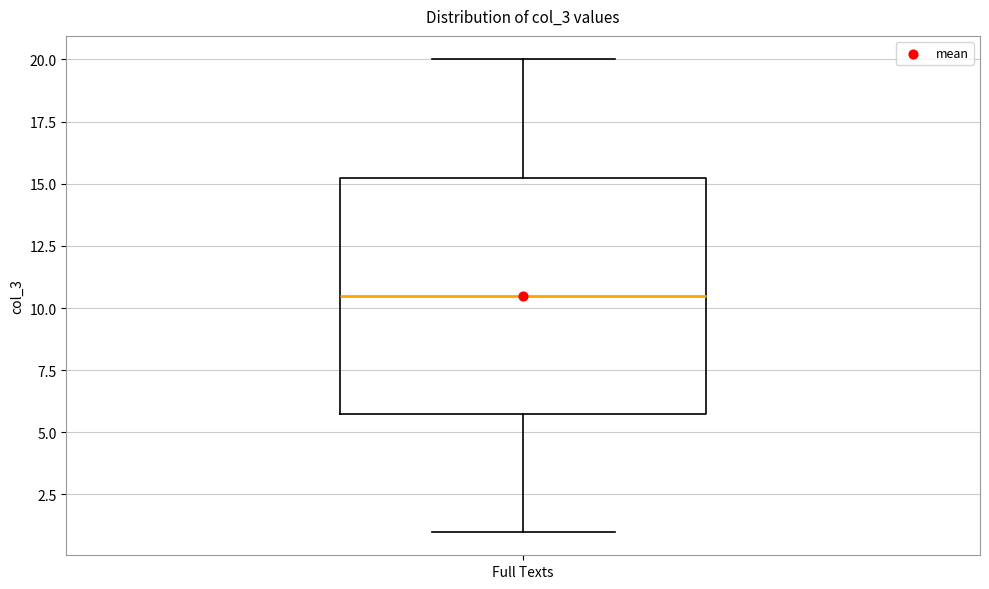

Transcribe this box plot: give where the median line is, the range the box spans, and where the two whiskers end, as read against the y-axis. The values are not printed on the chart, so give them approximately, as read against the axis.

median 10.5, box 6.0 to 15.5, whiskers 1.0 to 20.0